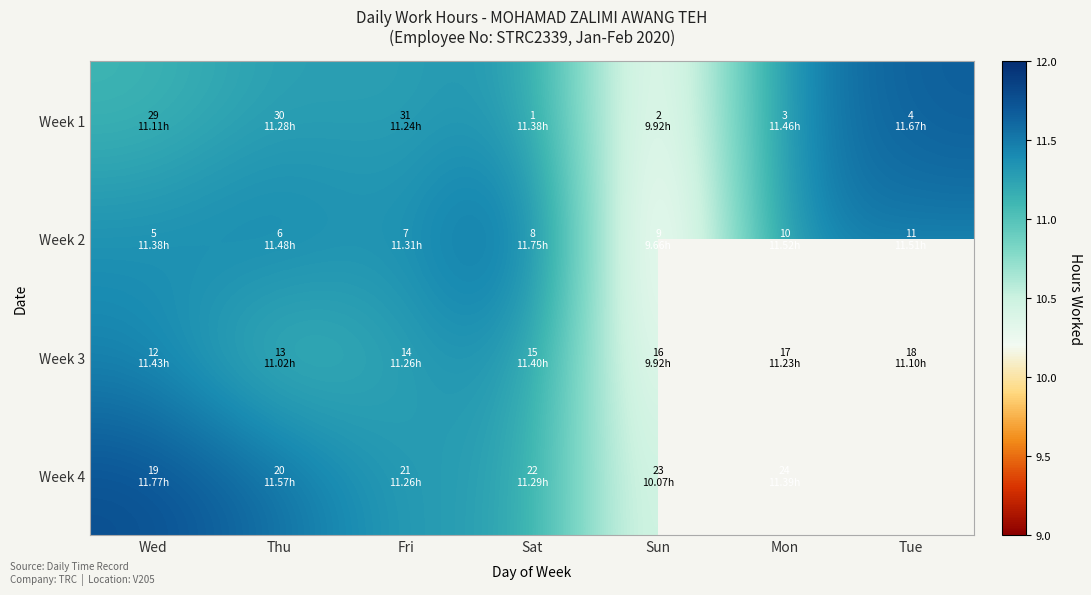

At how many categories does at least one series exceed 9?

7